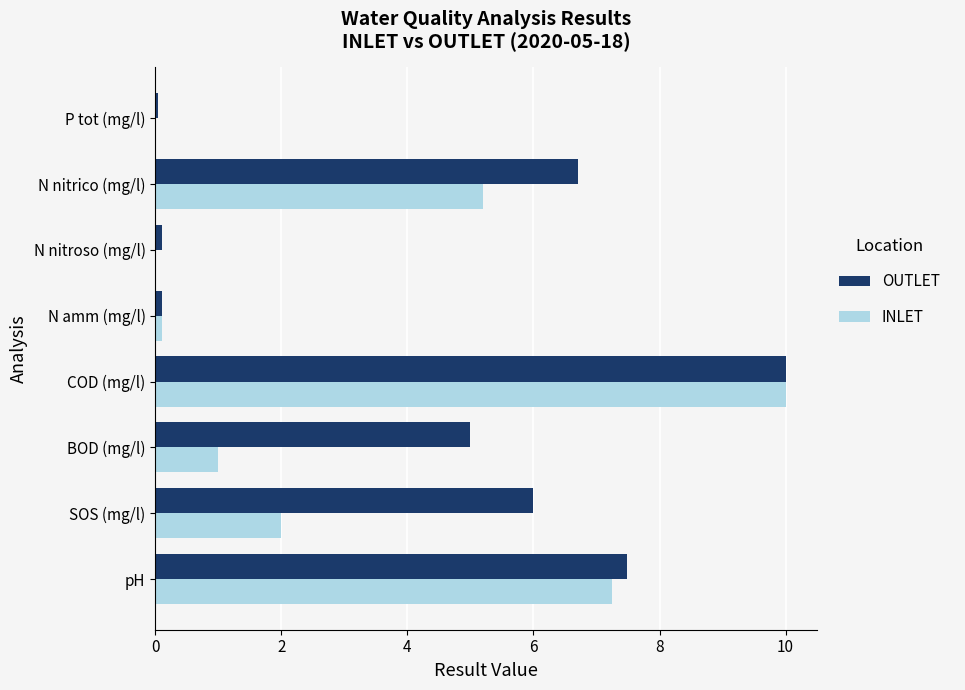

At which label is OUTLET closest to 5?

BOD (mg/l)